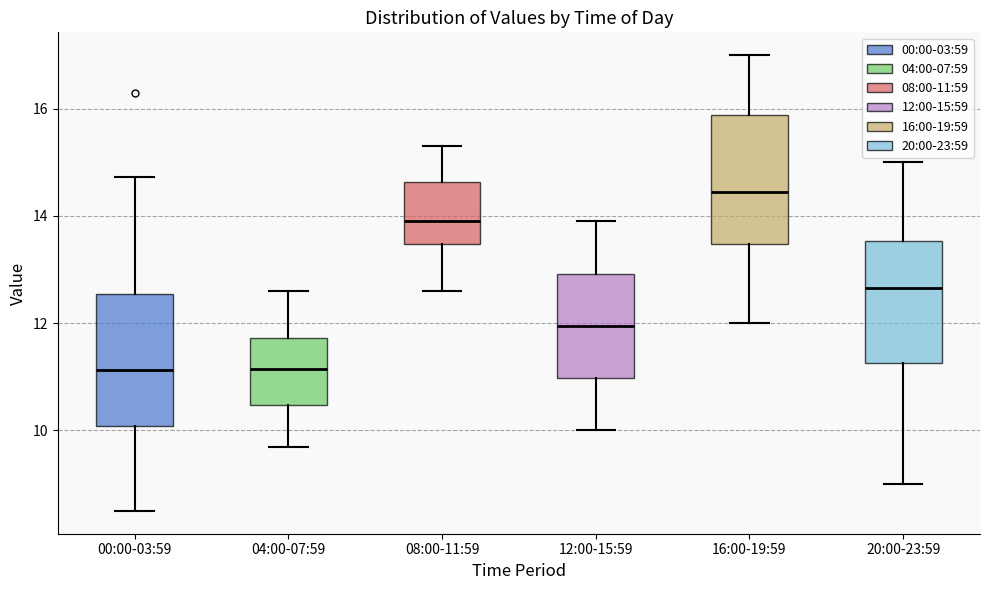

Reading left to right, transcribe this box plot: for each box, give where its median line is, the range the box spans, and where its two whiskers end, as read against the y-axis. The values are not printed on the chart, so give them approximately, as read against the axis.

00:00-03:59: median 11.2, box 10.0 to 12.6, whiskers 8.6 to 14.8
04:00-07:59: median 11.2, box 10.4 to 11.8, whiskers 9.8 to 12.6
08:00-11:59: median 14.0, box 13.4 to 14.6, whiskers 12.6 to 15.4
12:00-15:59: median 12.0, box 11.0 to 13.0, whiskers 10.0 to 14.0
16:00-19:59: median 14.4, box 13.4 to 15.8, whiskers 12.0 to 17.0
20:00-23:59: median 12.6, box 11.2 to 13.6, whiskers 9.0 to 15.0